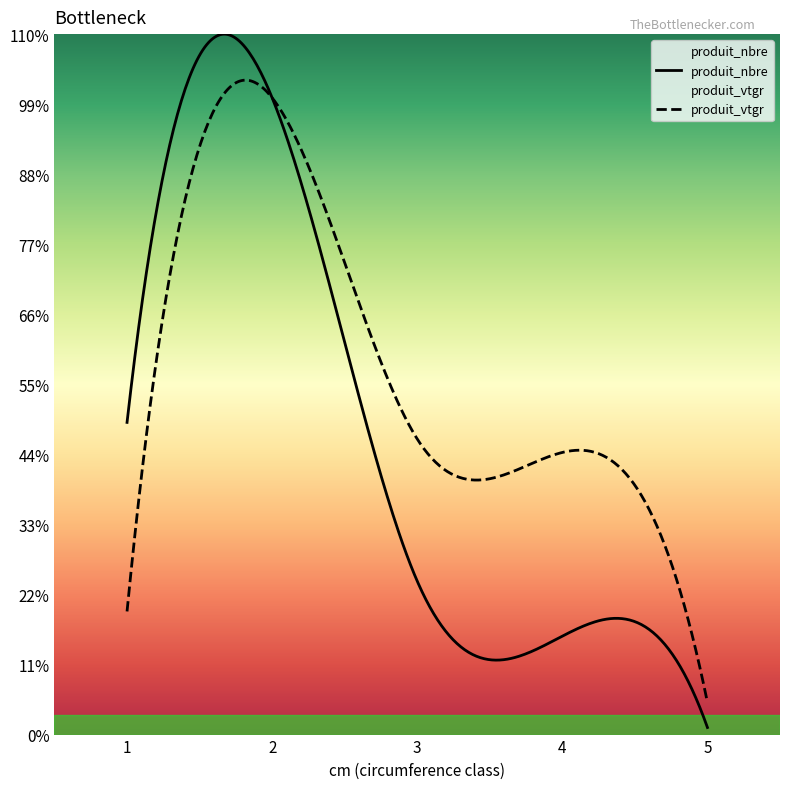

Between 1 and 5, which is larger?

1